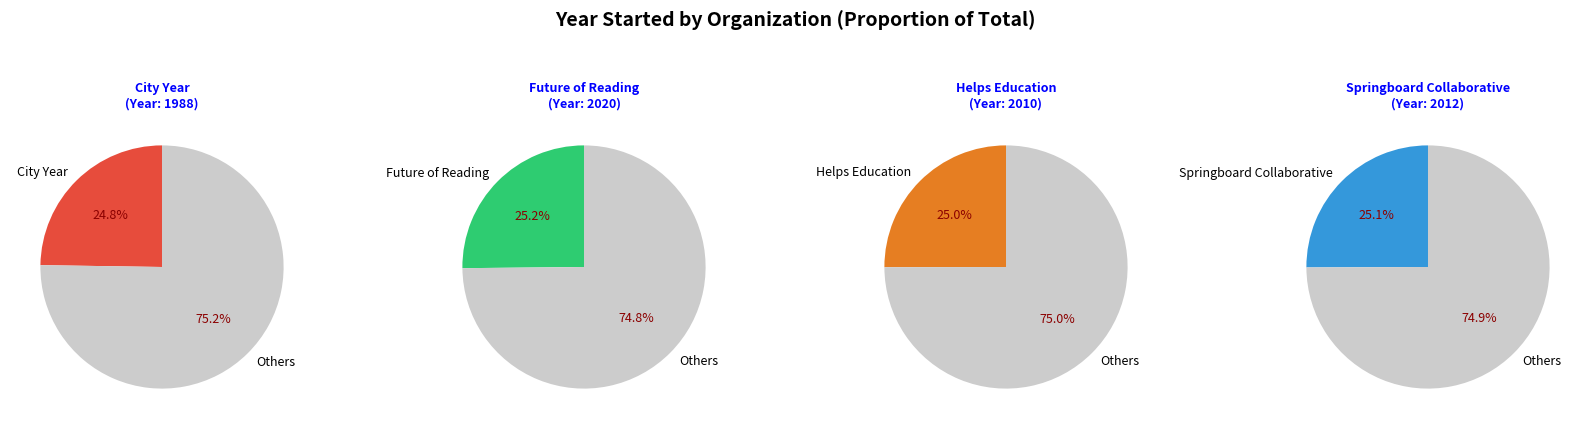

Does any single category account for the majority?

No